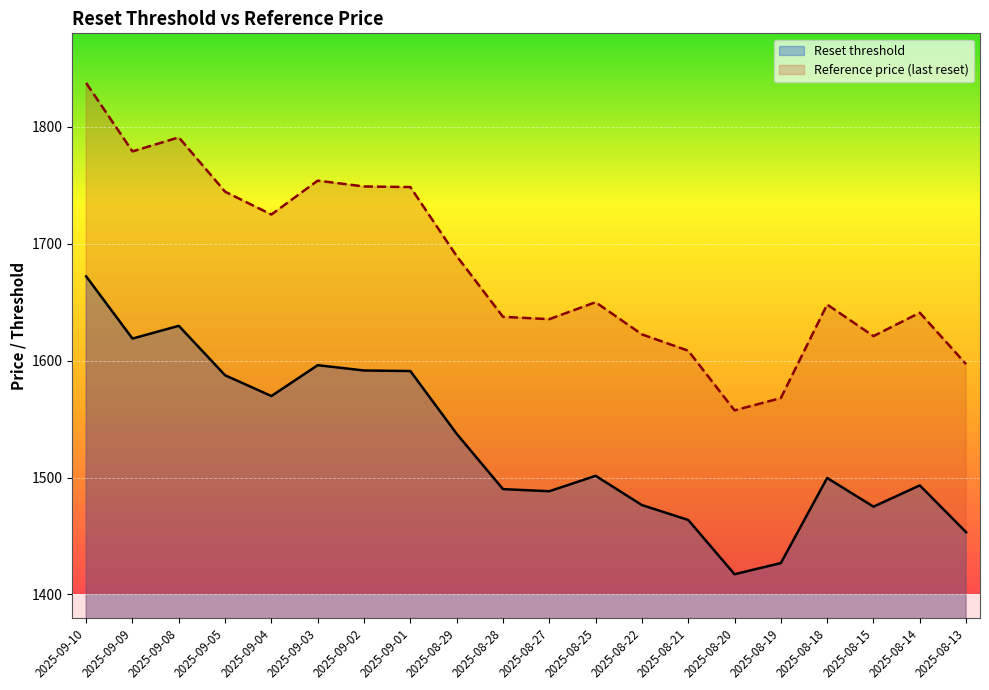

What is the sum of all Reset threshold values?

30580.1